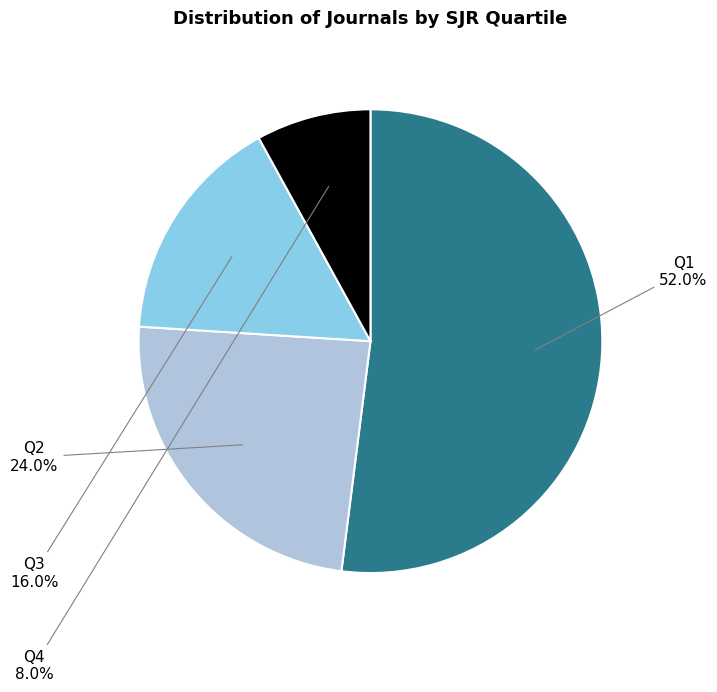

How many segments does this pie chart have?

4